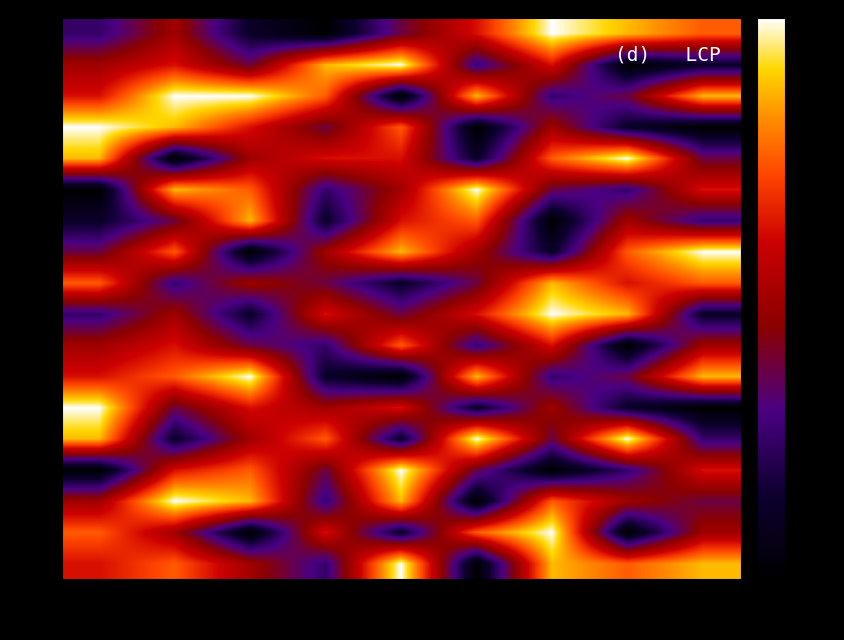

Which series has the widest spread of values?

1